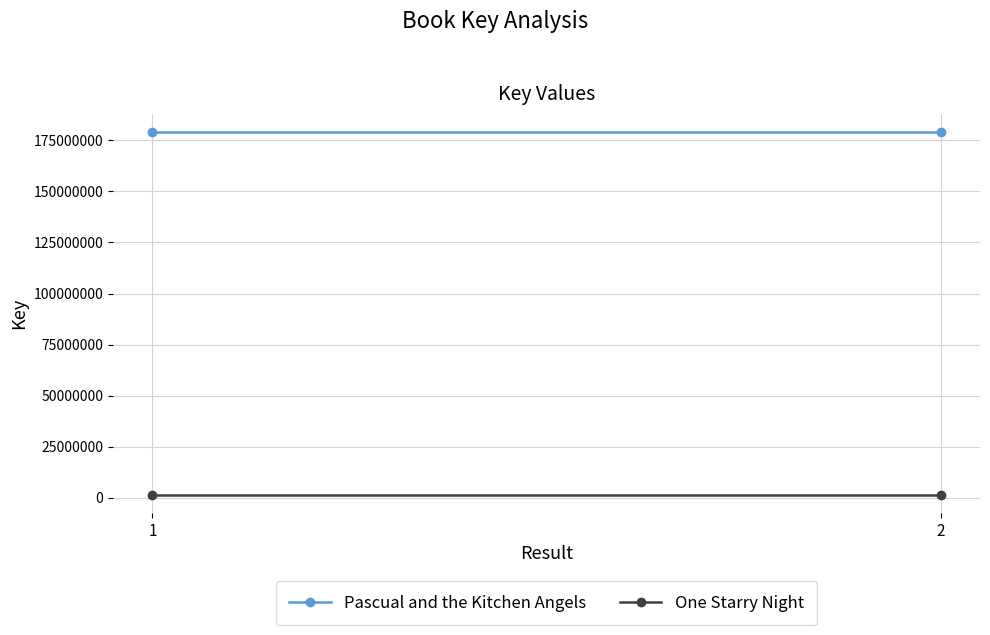

True or false: Pascual and the Kitchen Angels has a value of 179022555 at 1.

True